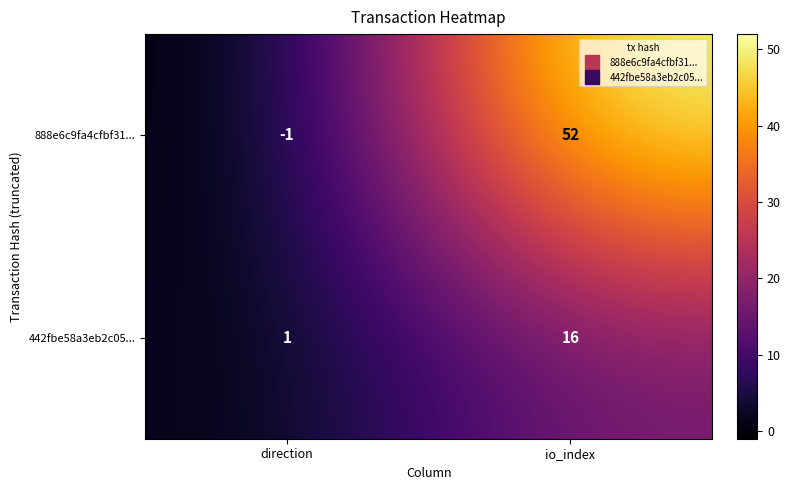

Reading right to left, what are all the values shown in this chart?

888e6c9fa4cfbf31...: 52	-1
442fbe58a3eb2c05...: 16	1